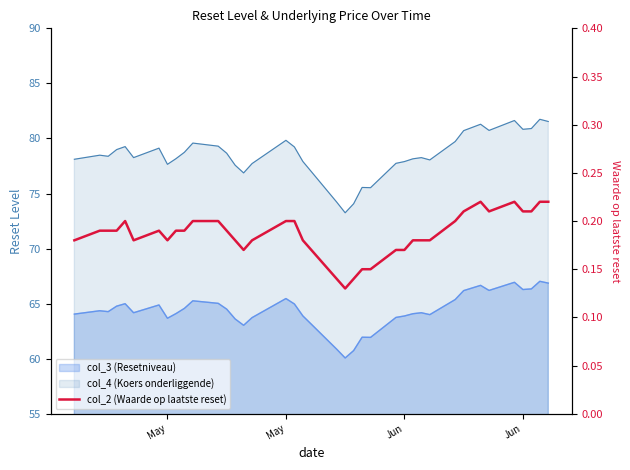

How many lines are shown in the chart?

1